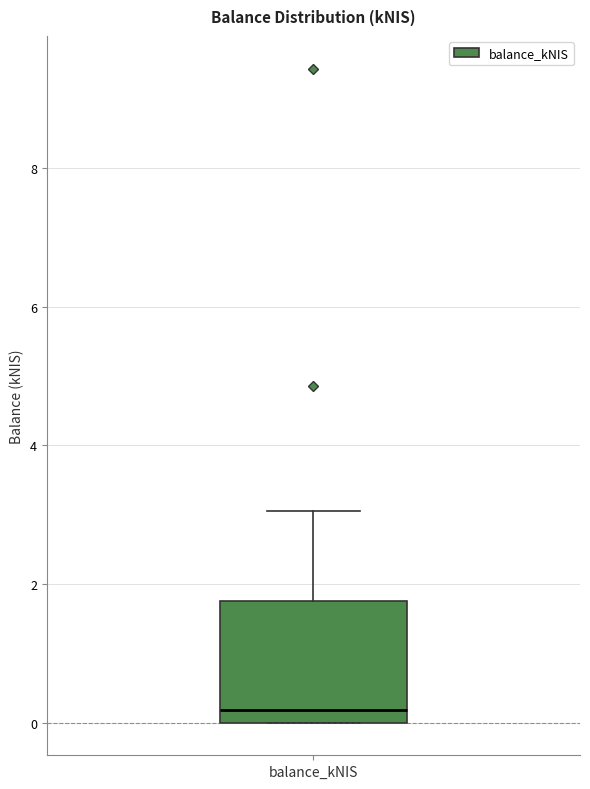

Transcribe this box plot: give where the median line is, the range the box spans, and where the two whiskers end, as read against the y-axis. The values are not printed on the chart, so give them approximately, as read against the axis.

median 0.2, box 0.0 to 1.8, whiskers 0.0 to 3.0